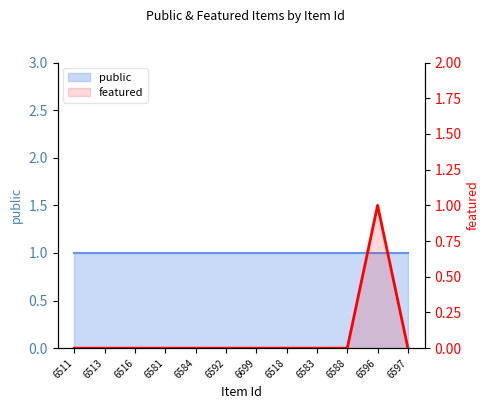

Rank the categories by value from lowest to highest.

6511, 6513, 6516, 6581, 6584, 6592, 6699, 6518, 6583, 6588, 6597, 6596